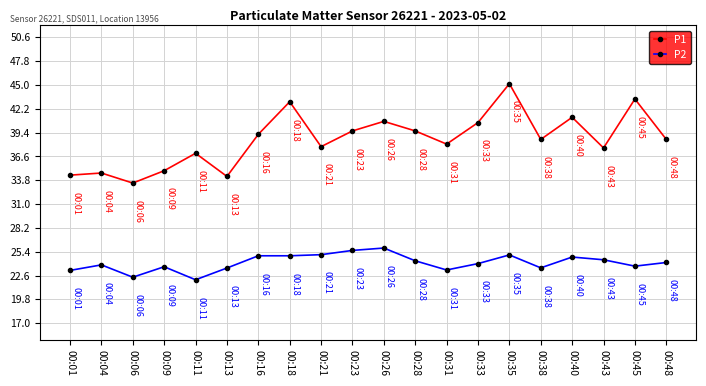

At which category does the chart reach its peak across all series?

00:35